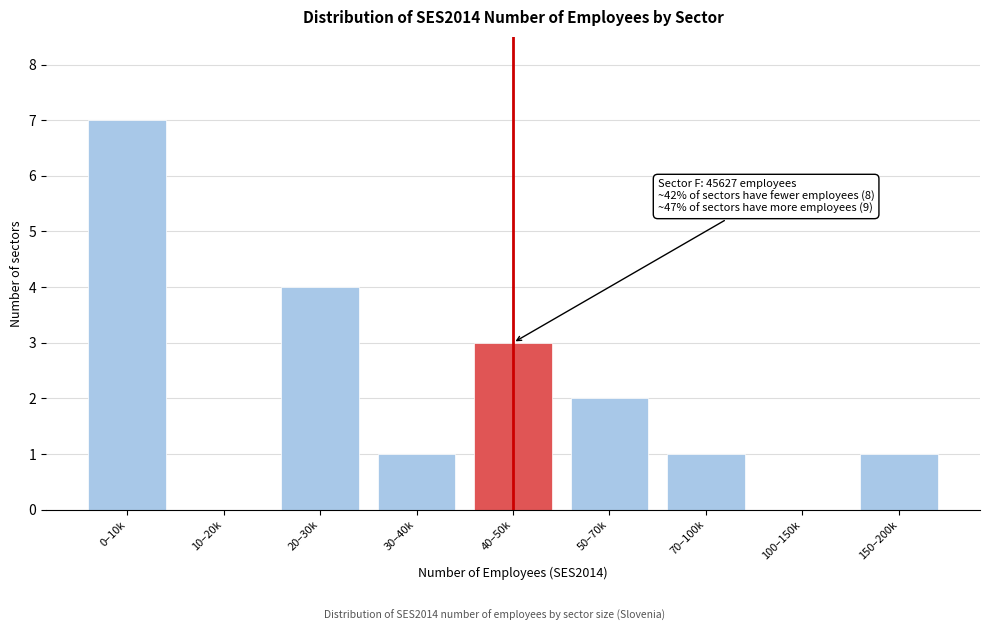

Reading right to left, extract all data points from this chart.

150–200k=1	100–150k=0	70–100k=1	50–70k=2	40–50k=3	30–40k=1	20–30k=4	10–20k=0	0–10k=7